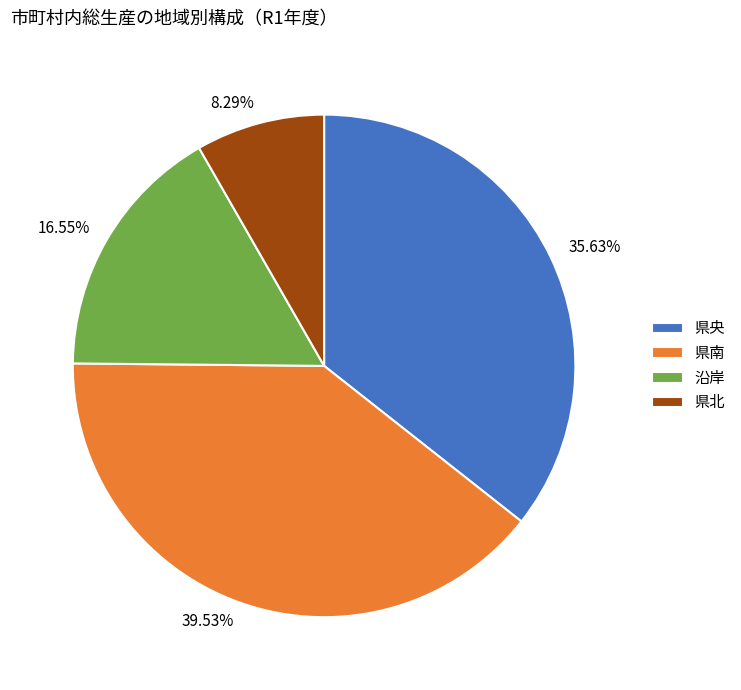

Rank the categories by value from lowest to highest.

県北, 沿岸, 県央, 県南